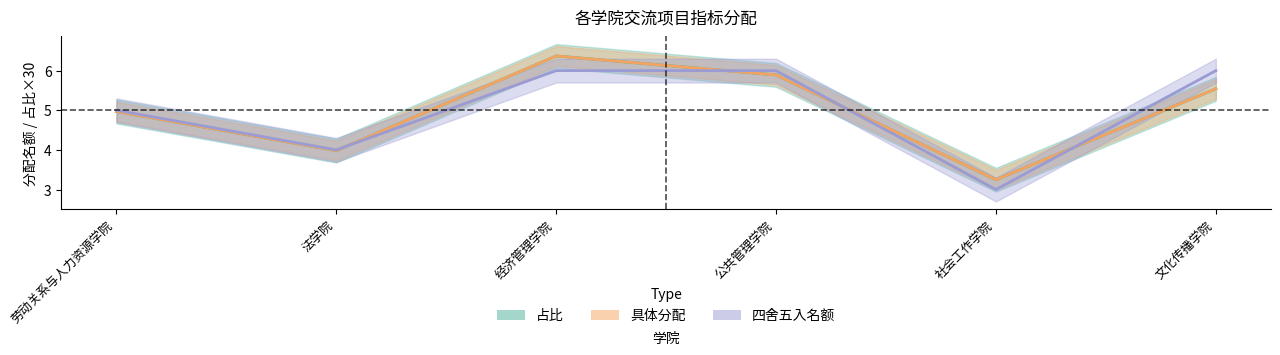

What is the sum of all 四舍五入名额 values?

30.0